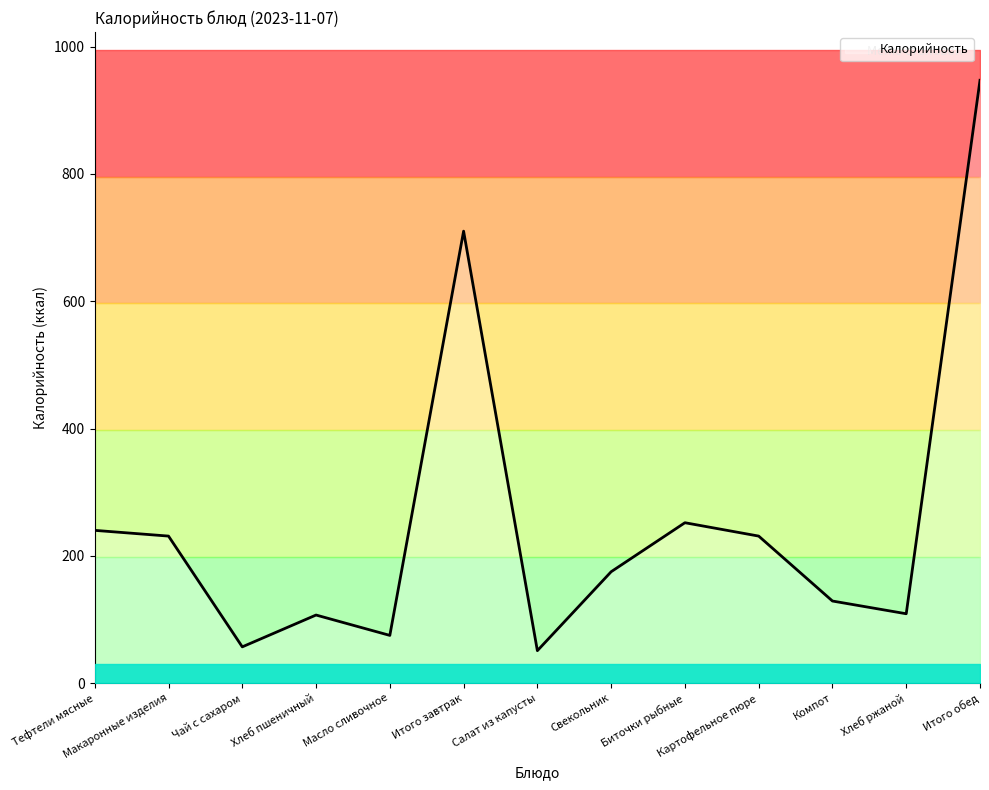

Rank the categories by value from lowest to highest.

Салат из капусты, Чай с сахаром, Масло сливочное, Хлеб пшеничный, Хлеб ржаной, Компот, Свекольник, Макаронные изделия, Картофельное пюре, Тефтели мясные, Биточки рыбные, Итого завтрак, Итого обед